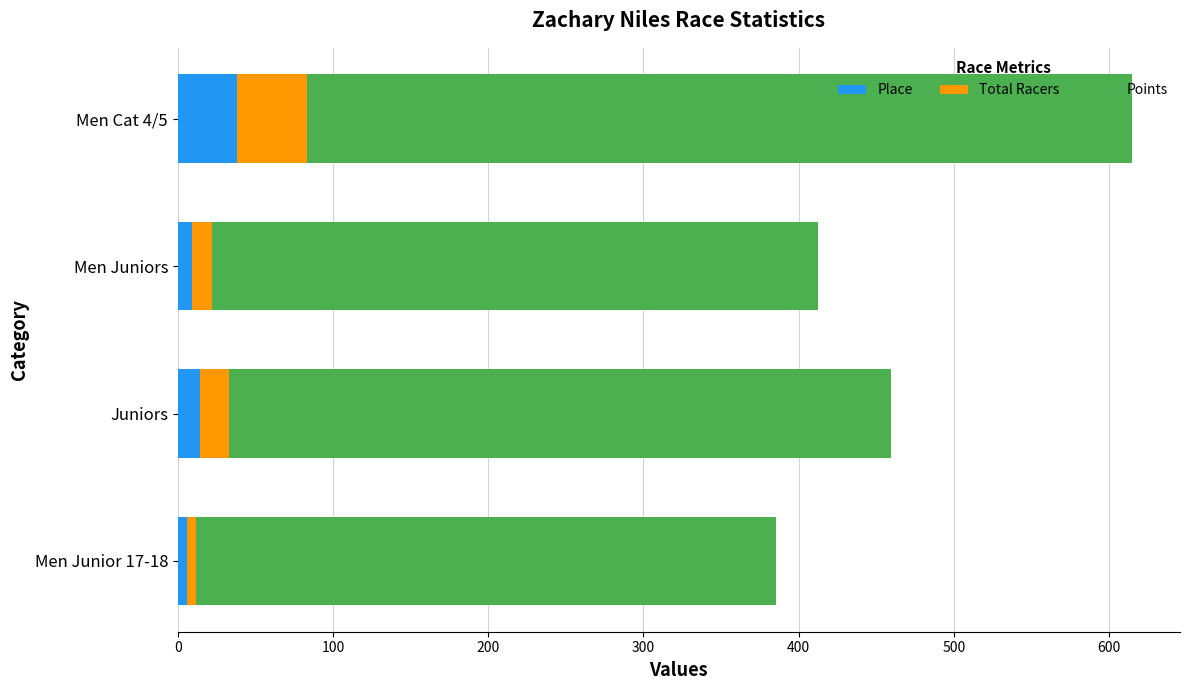

What is the average value of the Place series?

16.8